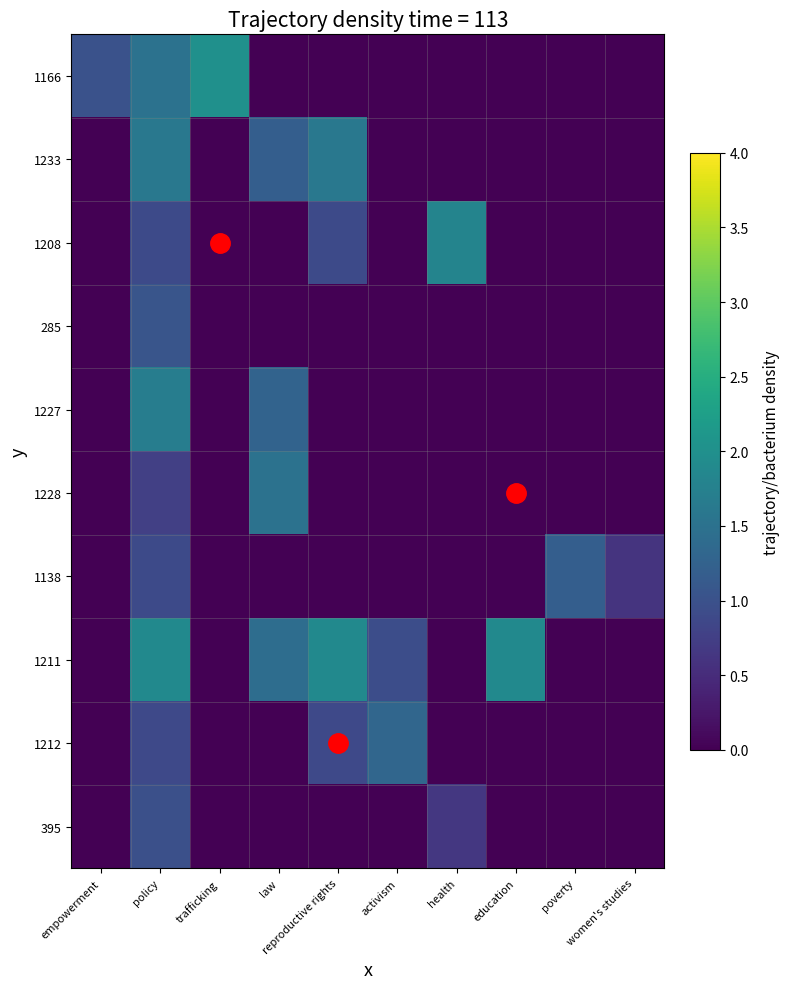

Reading left to right, list all the values displayed in this chart.

1166: empowerment=1.0	policy=1.5	trafficking=2.0	law=0.0	reproductive rights=0.0	activism=0.0	health=0.0	education=0.0	poverty=0.0	women's studies=0.0
1233: empowerment=0.0	policy=1.6	trafficking=0.0	law=1.2	reproductive rights=1.6	activism=0.0	health=0.0	education=0.0	poverty=0.0	women's studies=0.0
1208: empowerment=0.0	policy=0.9	trafficking=0.0	law=0.0	reproductive rights=0.9	activism=0.0	health=1.8	education=0.0	poverty=0.0	women's studies=0.0
285: empowerment=0.0	policy=1.0	trafficking=0.0	law=0.0	reproductive rights=0.0	activism=0.0	health=0.0	education=0.0	poverty=0.0	women's studies=0.0
1227: empowerment=0.0	policy=1.7	trafficking=0.0	law=1.3	reproductive rights=0.0	activism=0.0	health=0.0	education=0.0	poverty=0.0	women's studies=0.0
1228: empowerment=0.0	policy=0.8	trafficking=0.0	law=1.5	reproductive rights=0.0	activism=0.0	health=0.0	education=0.0	poverty=0.0	women's studies=0.0
1138: empowerment=0.0	policy=0.9	trafficking=0.0	law=0.0	reproductive rights=0.0	activism=0.0	health=0.0	education=0.0	poverty=1.2	women's studies=0.6
1211: empowerment=0.0	policy=1.9	trafficking=0.0	law=1.4	reproductive rights=1.9	activism=0.9	health=0.0	education=1.9	poverty=0.0	women's studies=0.0
1212: empowerment=0.0	policy=0.9	trafficking=0.0	law=0.0	reproductive rights=0.9	activism=1.3	health=0.0	education=0.0	poverty=0.0	women's studies=0.0
395: empowerment=0.0	policy=1.0	trafficking=0.0	law=0.0	reproductive rights=0.0	activism=0.0	health=0.7	education=0.0	poverty=0.0	women's studies=0.0